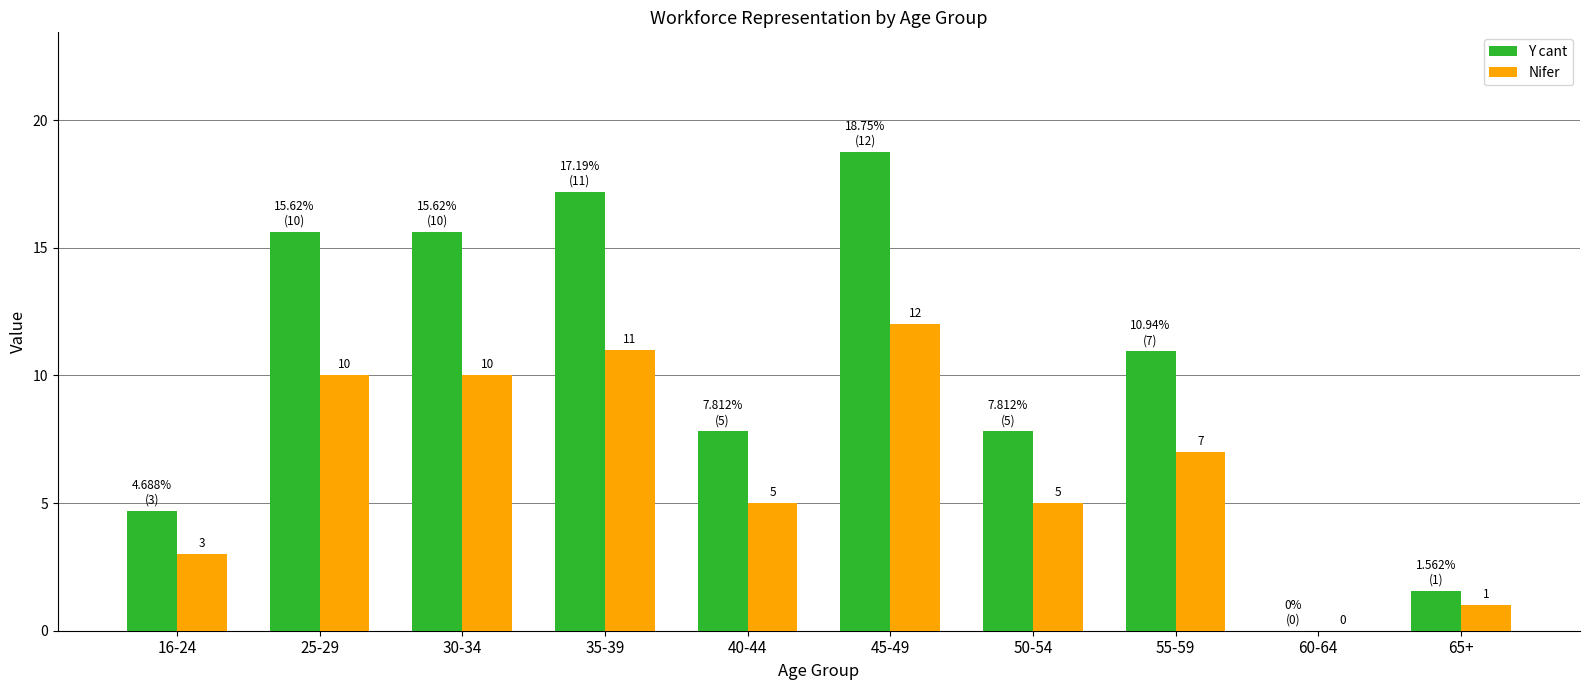

How many groups of bars are there?

10